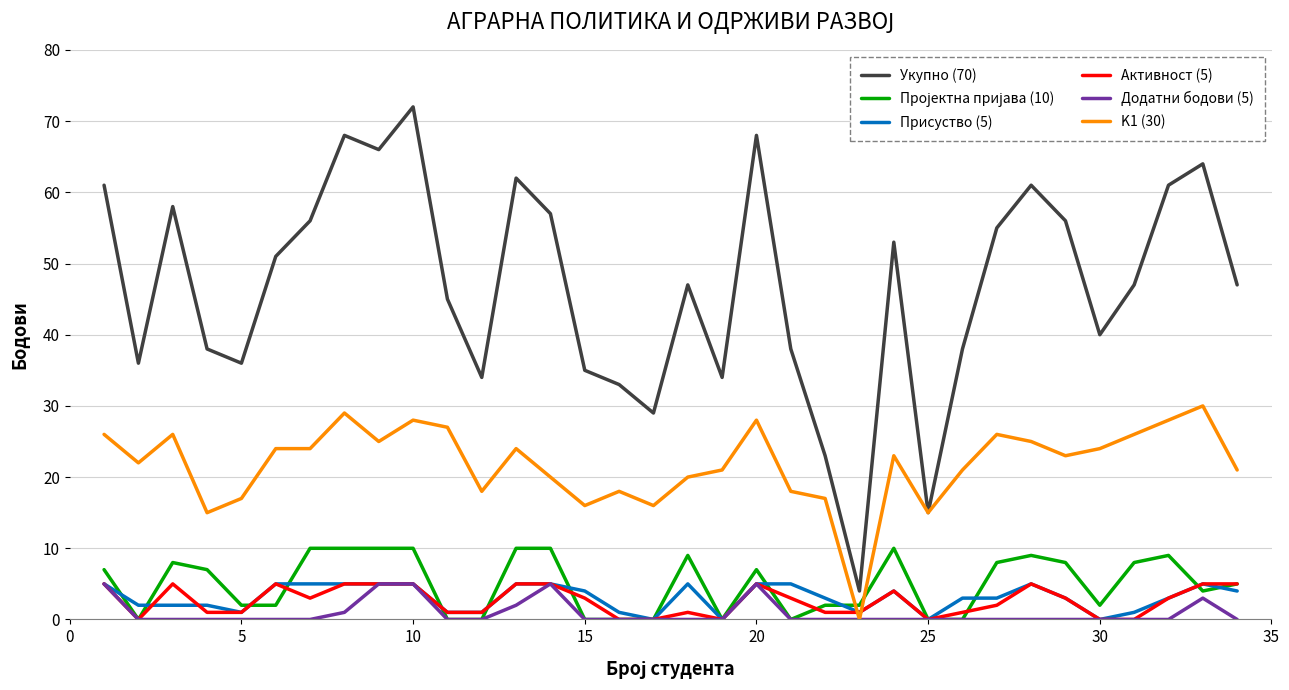

Which series has the largest total across all categories?

Укупно (70)